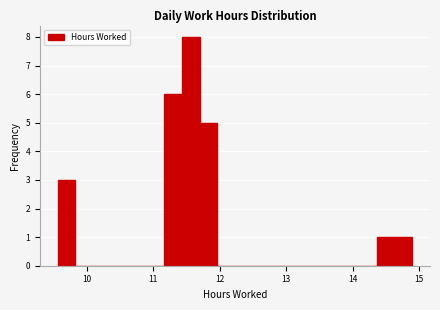

Read against the x-axis, roughly where is the centre of the tallest bar?

11.6